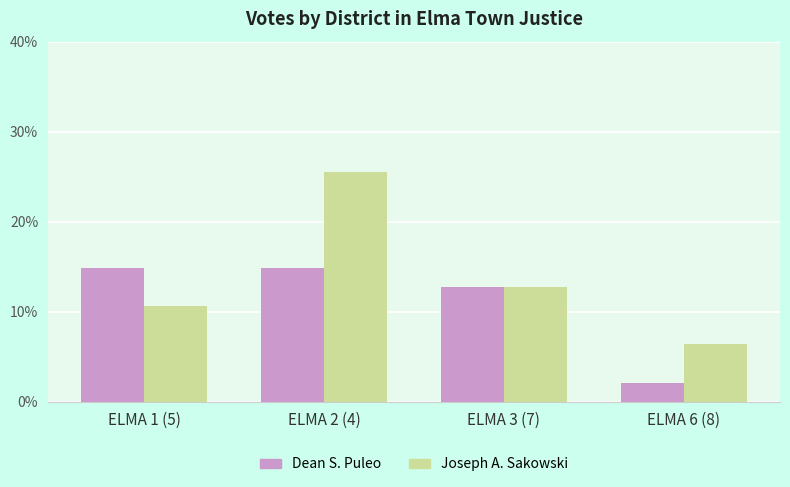

What is the label of the 1st bar from the left?

ELMA 1 (5)